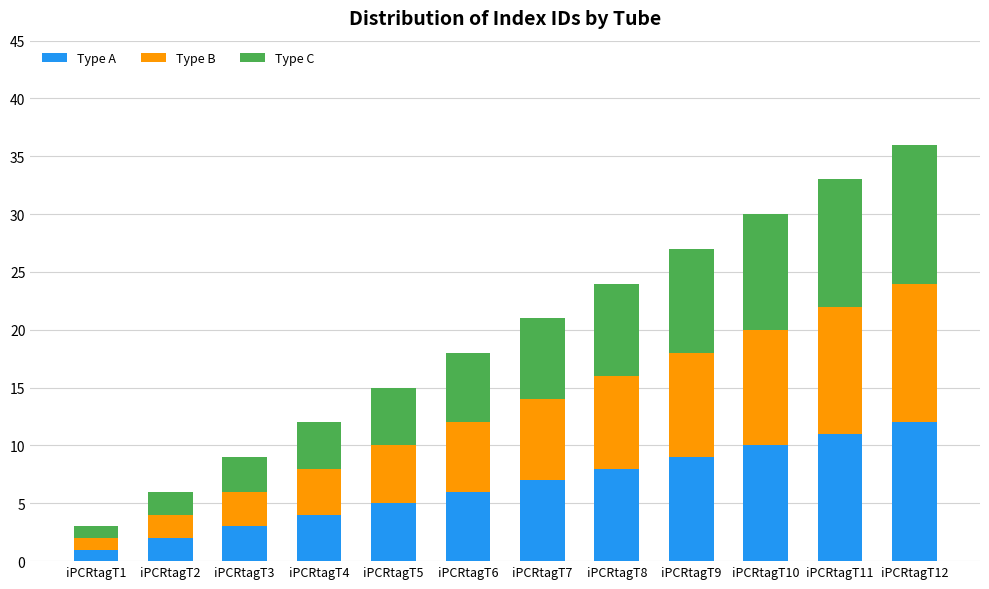

Is it true that Type A equals 3 at iPCRtagT5?

False